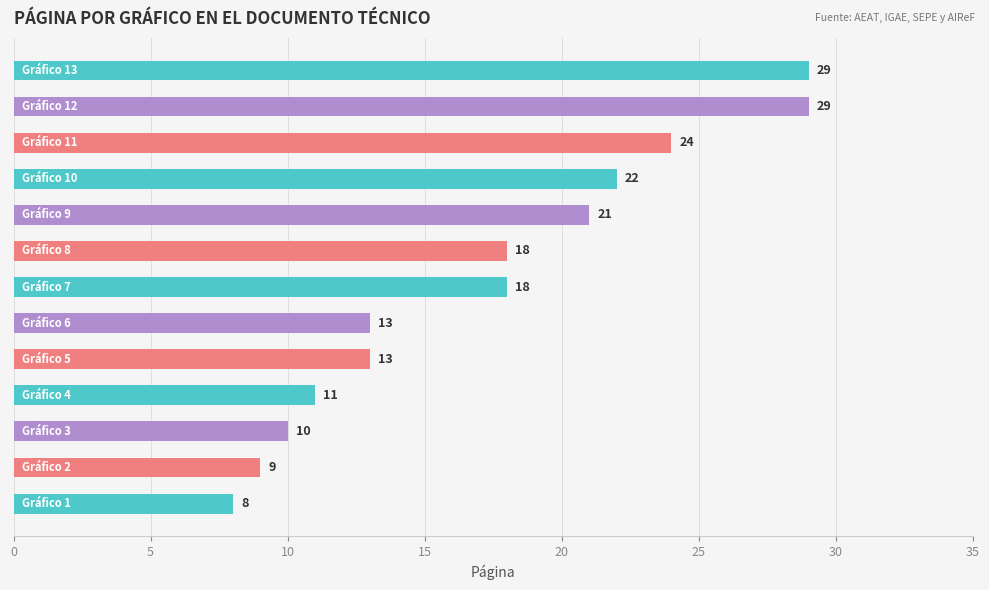

What is the greatest value displayed?

29